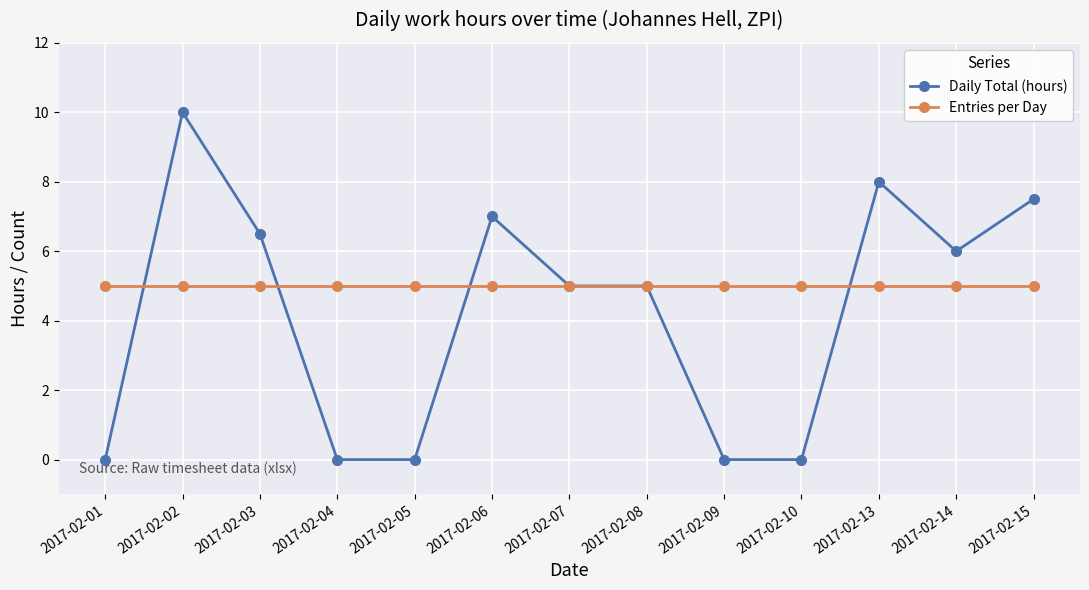

What is the total value across all series at 2017-02-03?

11.5